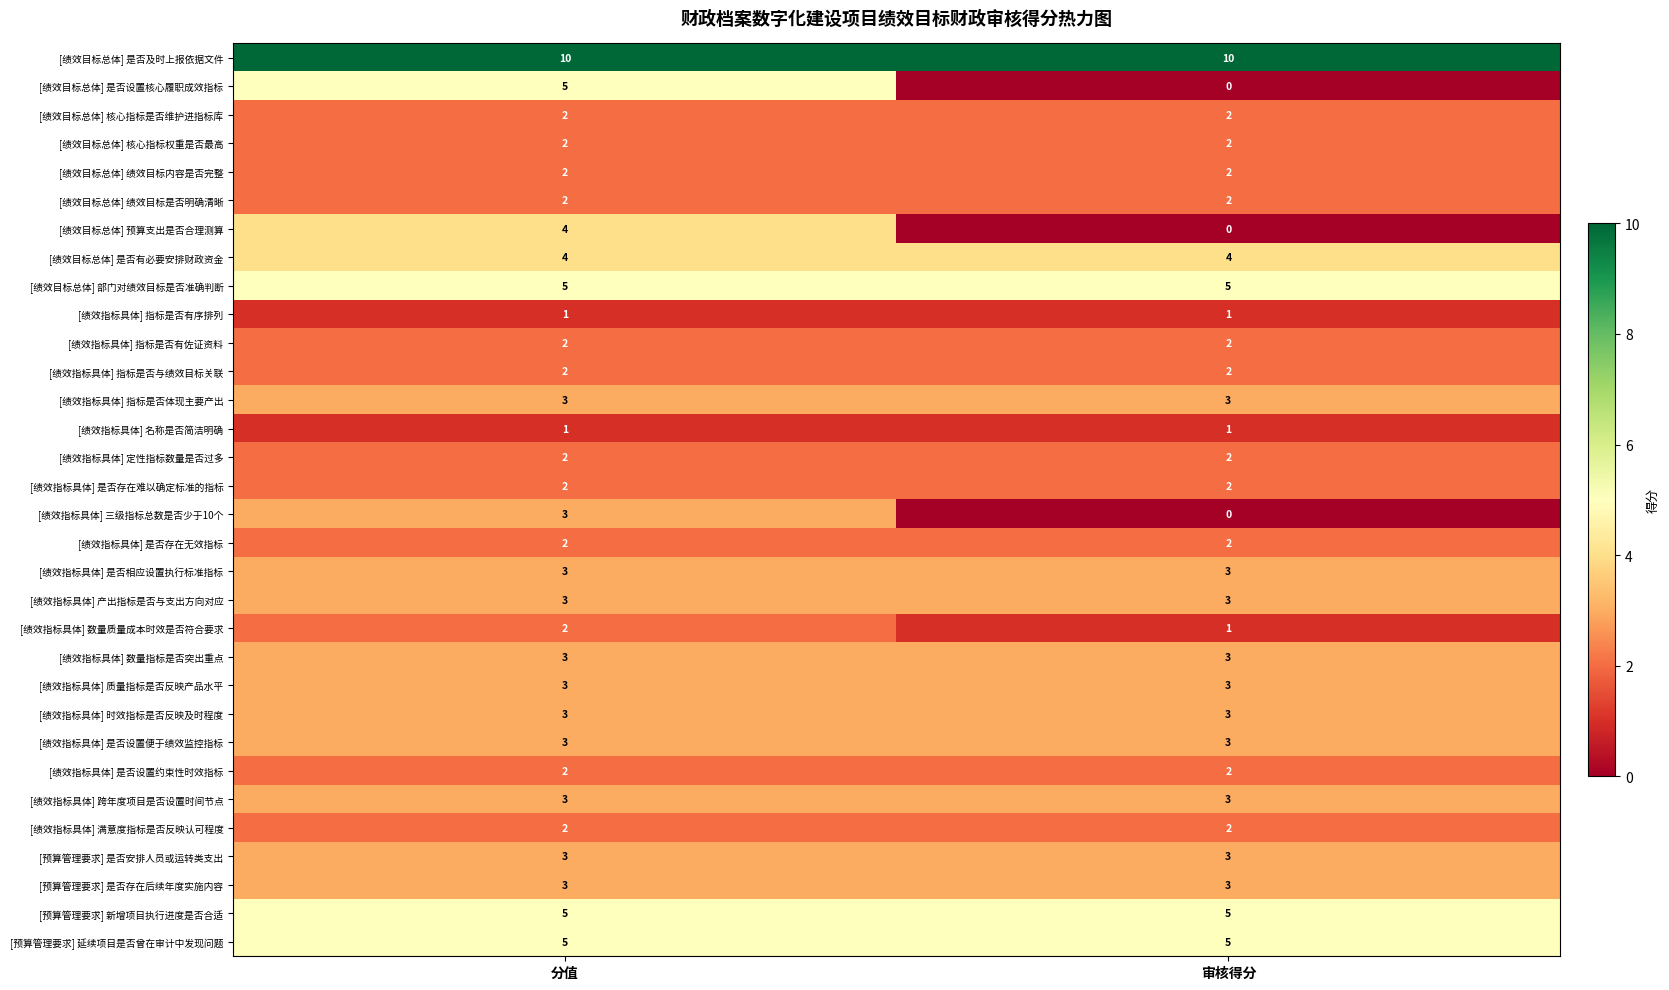

The [绩效目标总体] 绩效目标是否明确清晰 series shows 3 at 分值. True or false?

False